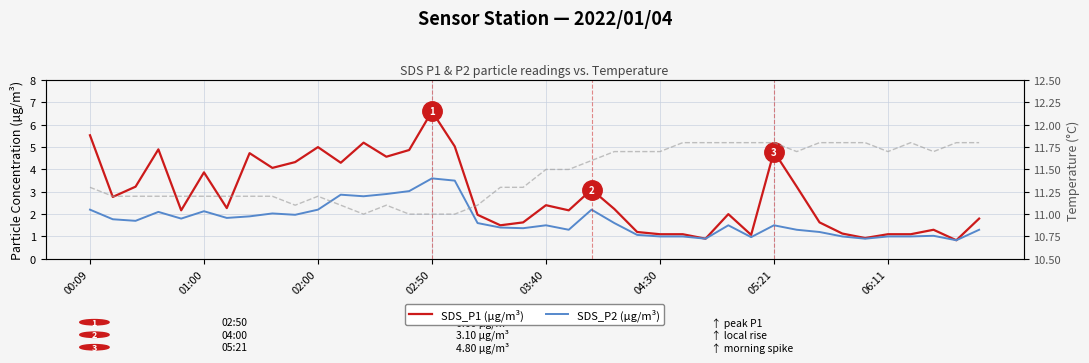

What position from the left is 24?

25